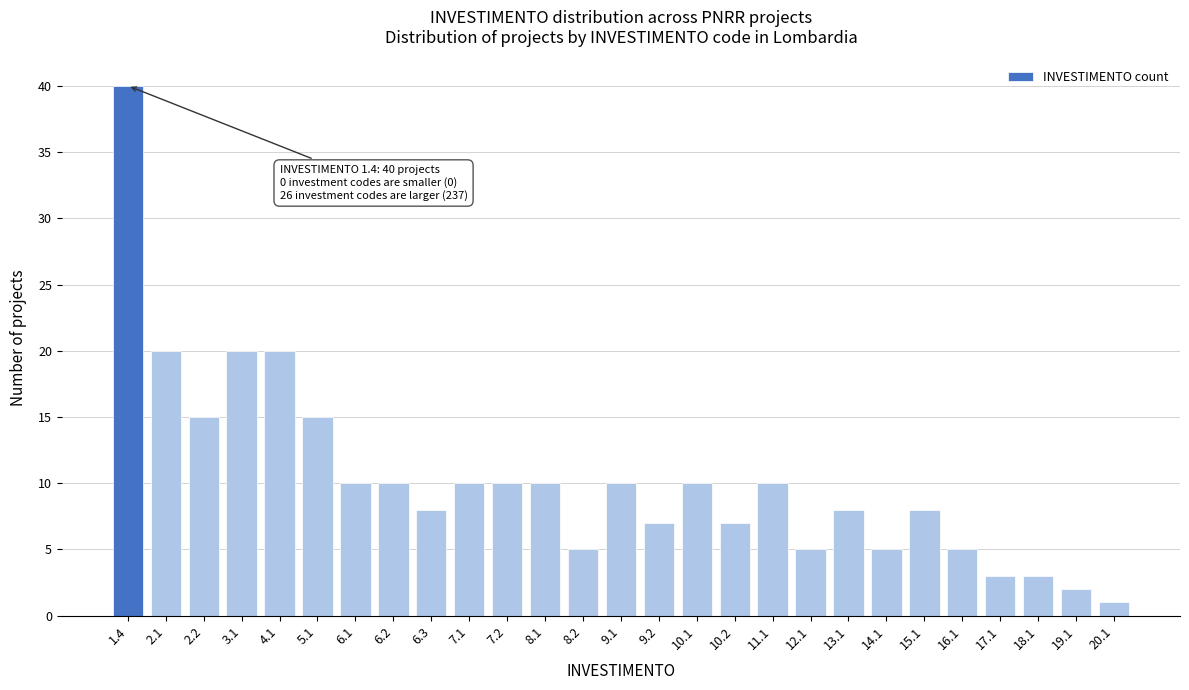

Reading left to right, transcribe all the data shown in this chart.

40	20	15	20	20	15	10	10	8	10	10	10	5	10	7	10	7	10	5	8	5	8	5	3	3	2	1